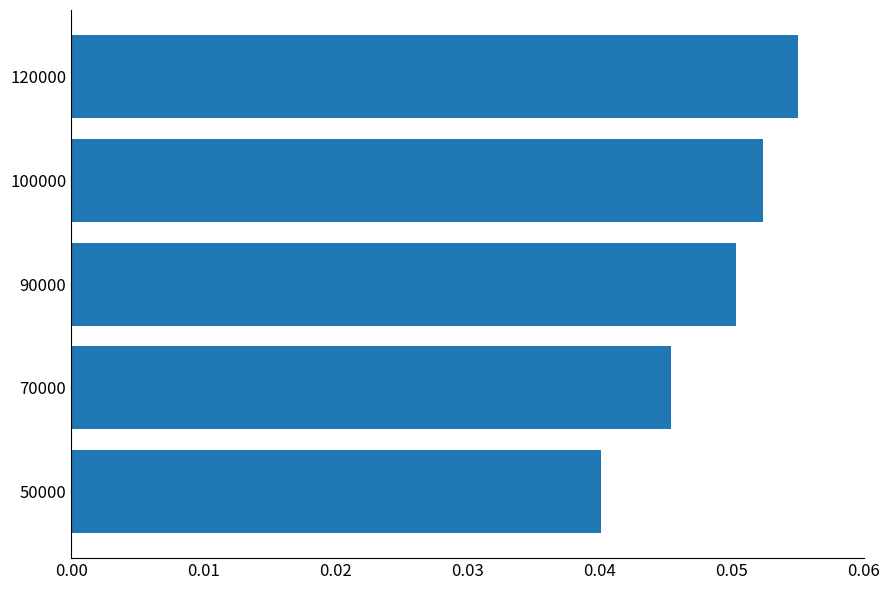

At which category does the chart reach its peak across all series?

120000